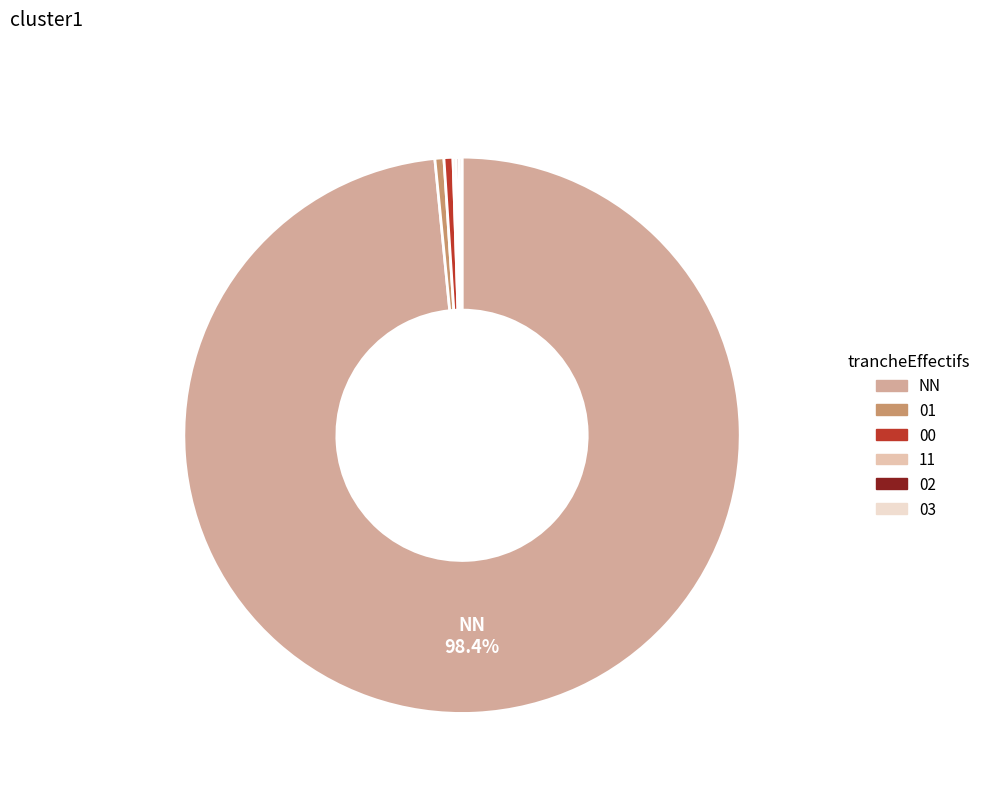

Which category has the biggest portion of the pie?

NN